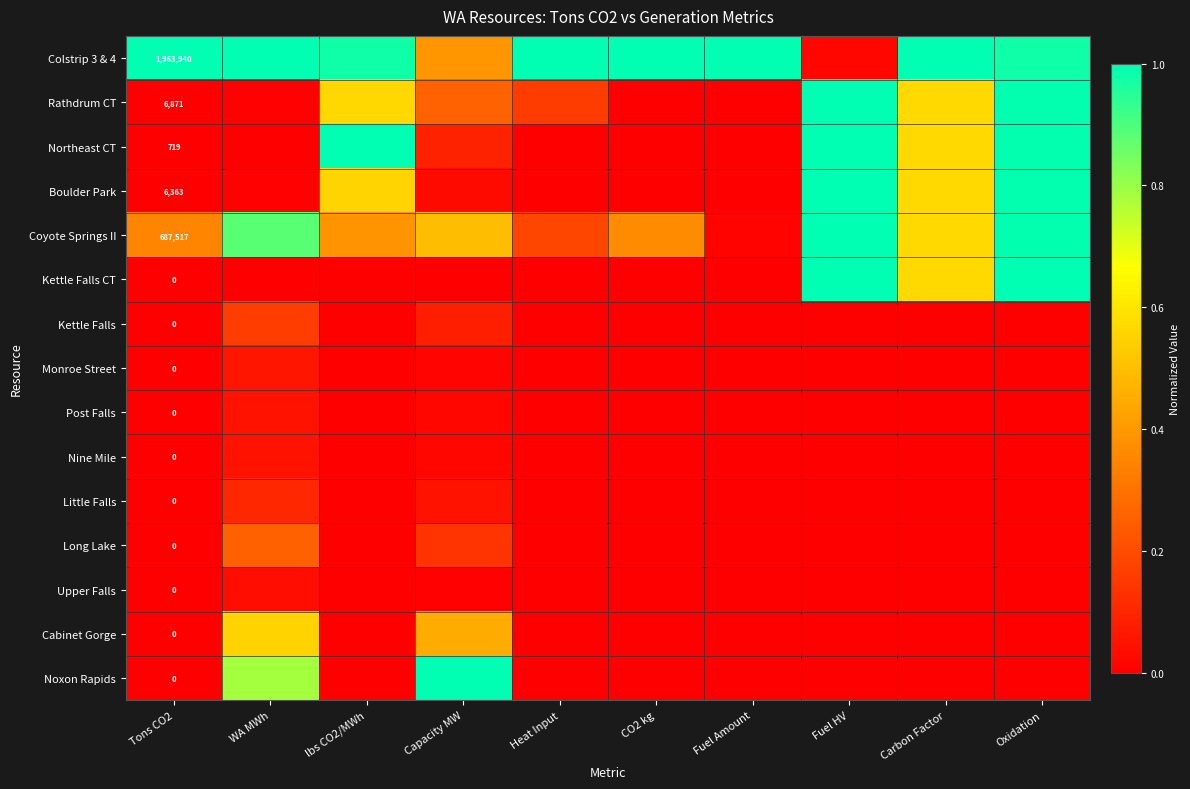

What is the maximum value for Little Falls?

0.1